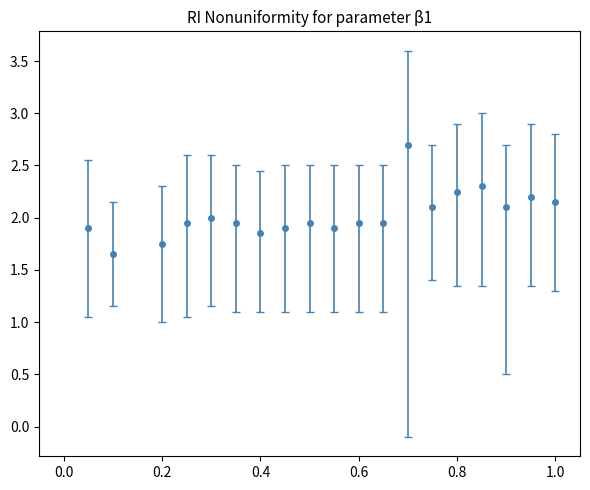

What is the greatest value displayed?

2.7